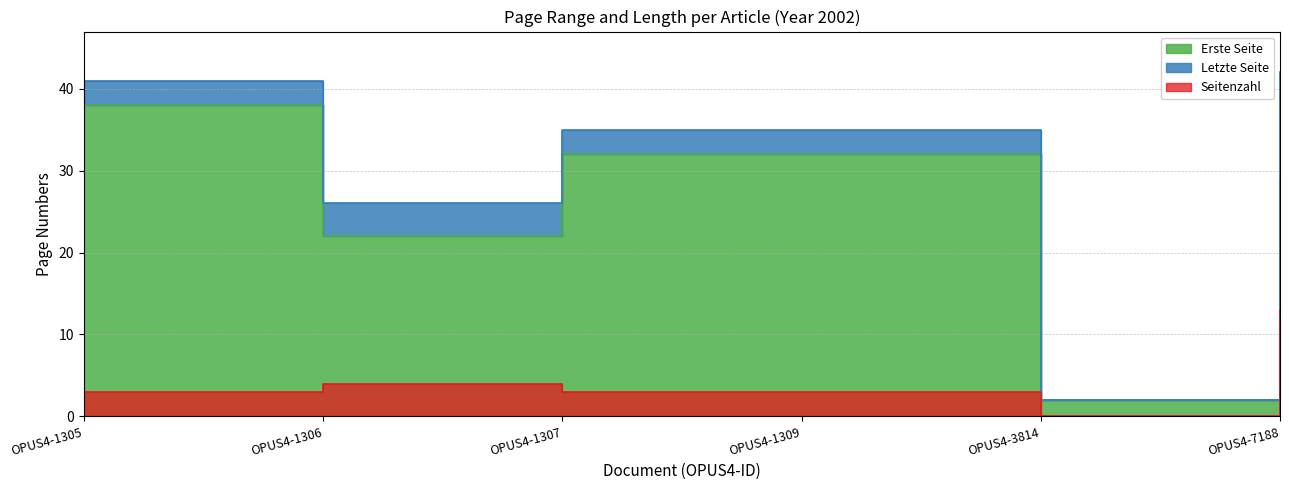

The value of Erste Seite at OPUS4-3814 is 4. True or false?

False